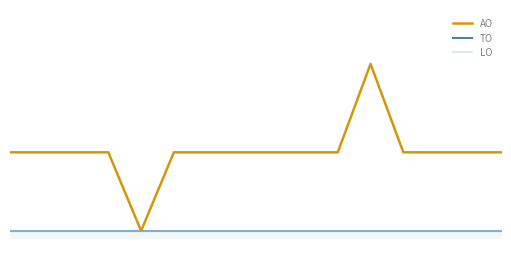

Reading left to right, transcribe all the data shown in this chart.

AO: 19500	19500	19500	19500	0	19500	19500	19500	19500	19500	19500	41453	19500	19500	19500	19500
TO: 0	0	0	0	0	0	0	0	0	0	0	0	0	0	0	0
LO: 0	0	0	0	0	0	0	0	0	0	0	0	0	0	0	0